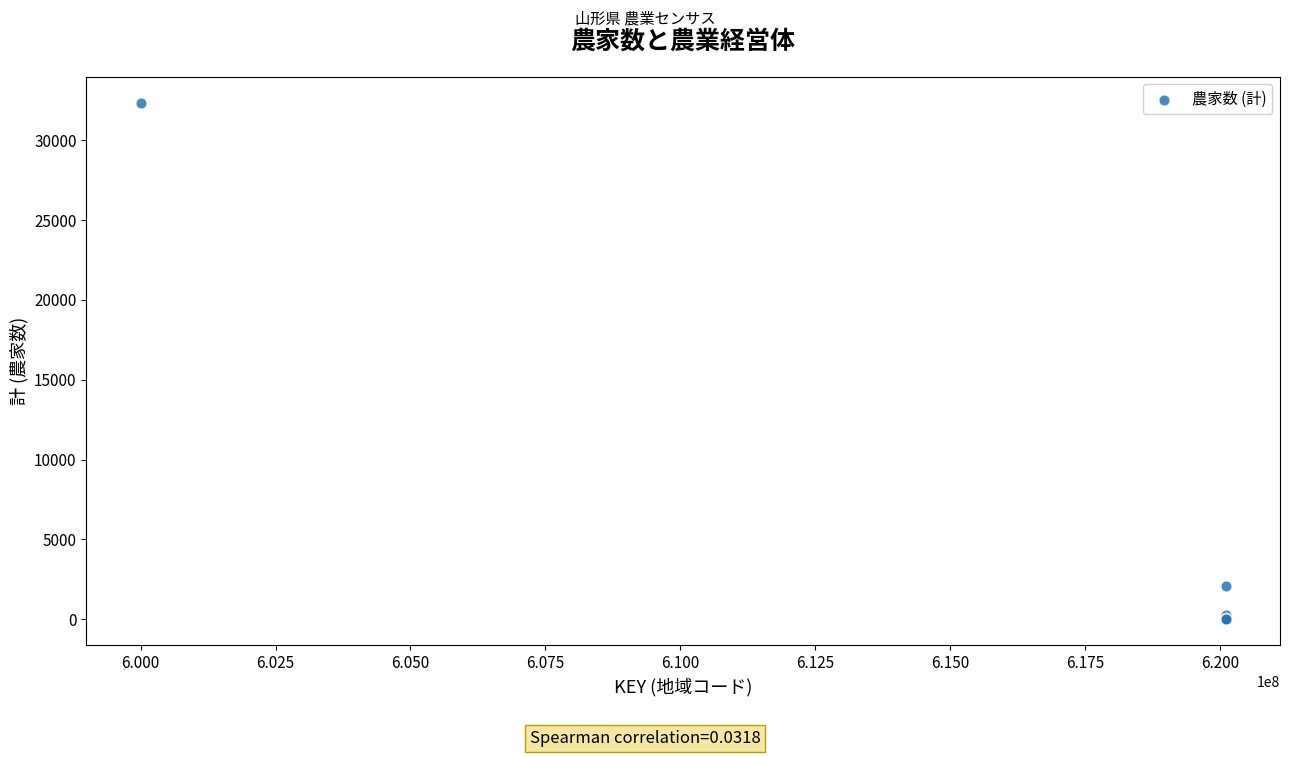

What Y value in the scatter plot is closest to 16179?

2054